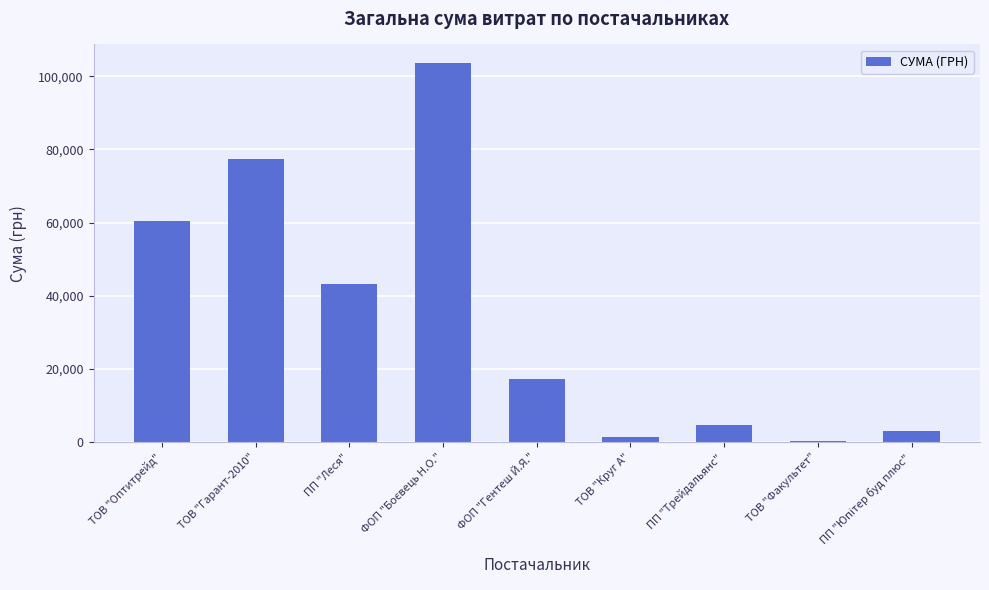

What is the change in value from ТОВ "Оптитрейд" to ПП "Леся"?

-17402.0